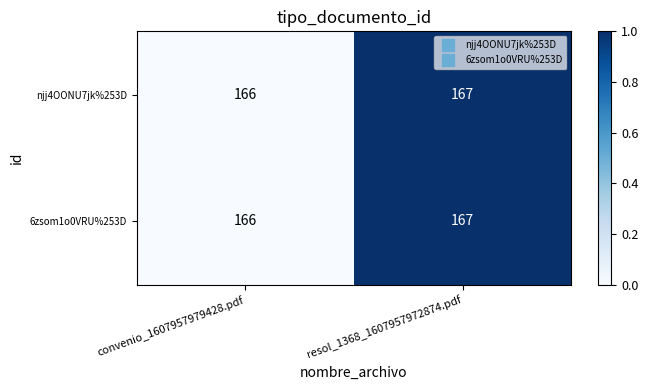

What is the sum of the 6zsom1o0VRU%253D values at convenio_1607957979428.pdf and resol_1368_1607957972874.pdf?

333